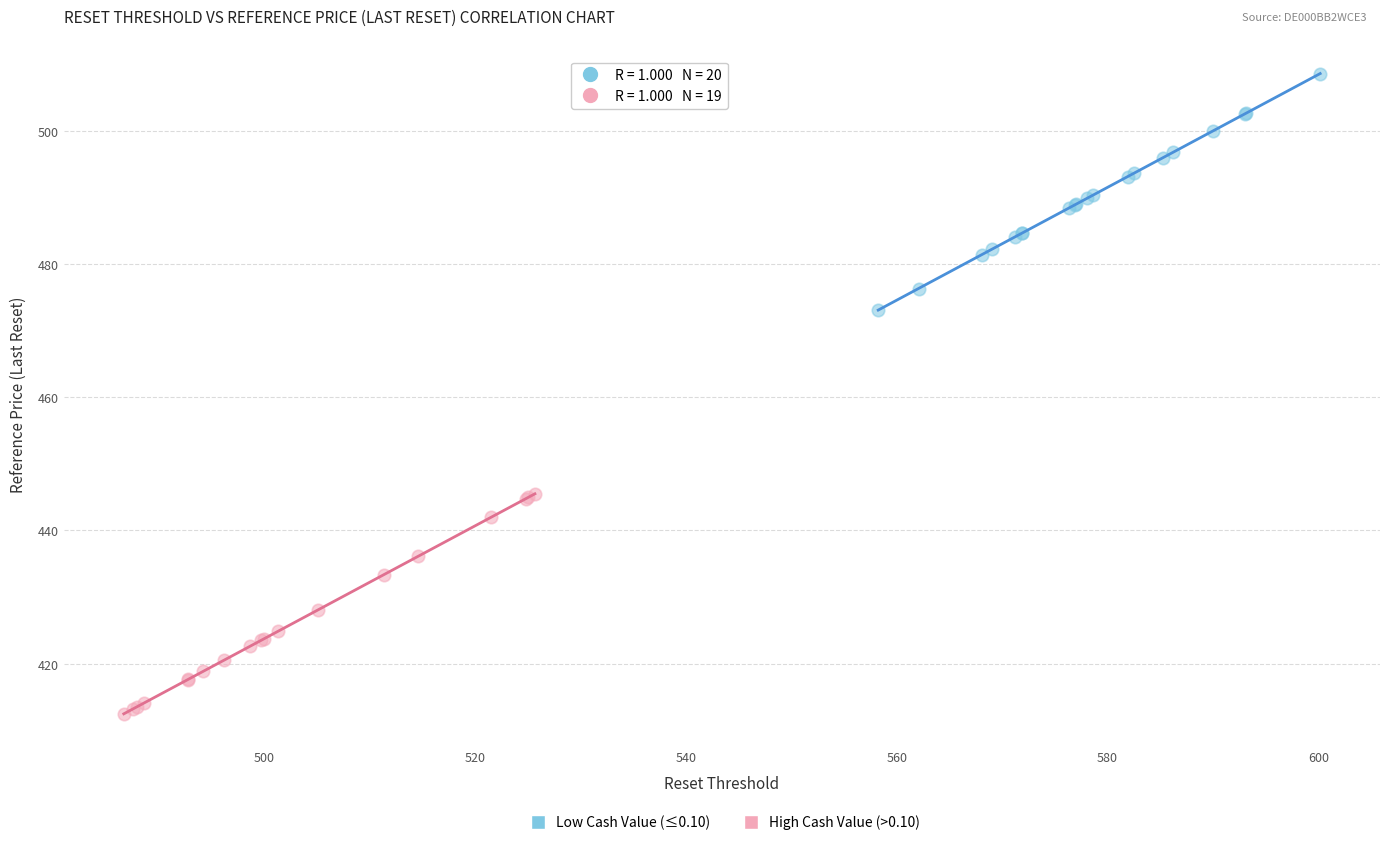

Which series has the widest spread of Y values?

Low Cash Value (≤0.10)